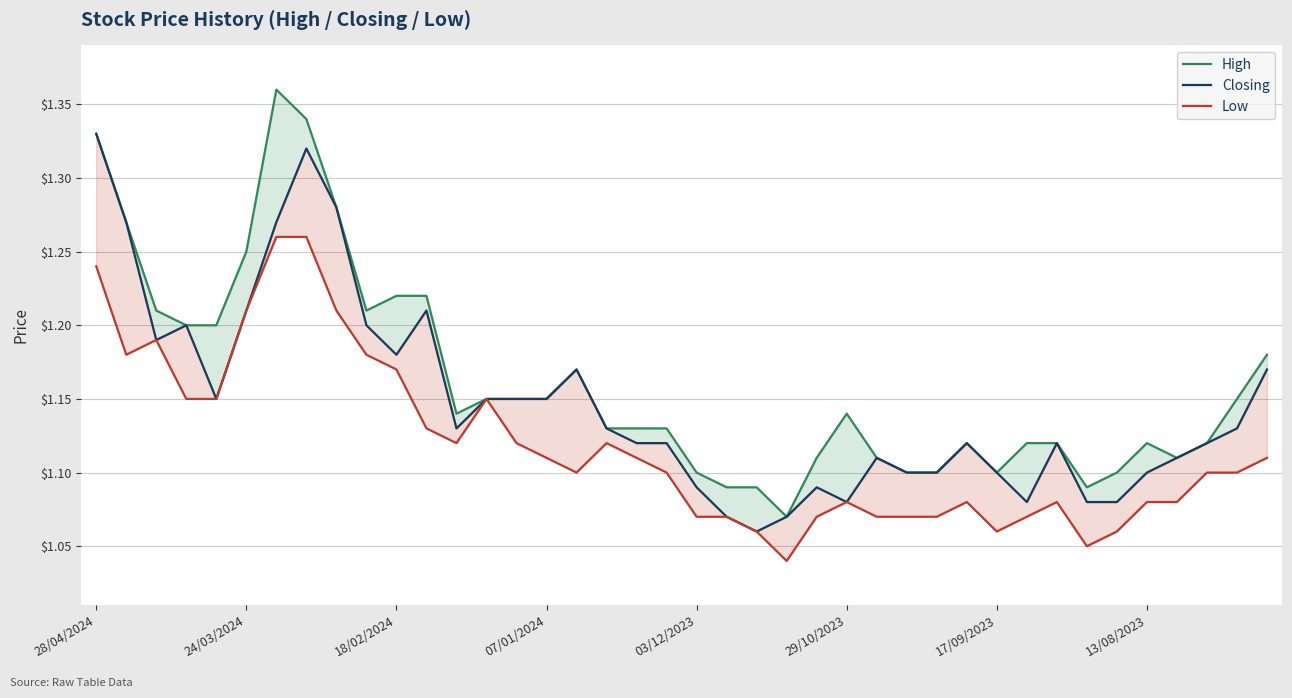

True or false: Closing and High intersect in this chart.

False